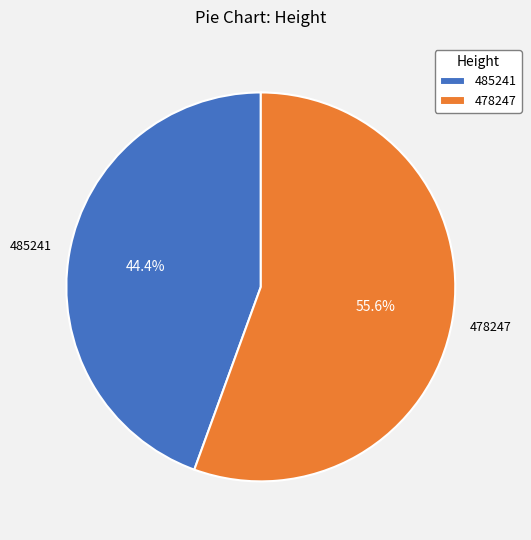

Is there a majority slice in this chart?

Yes